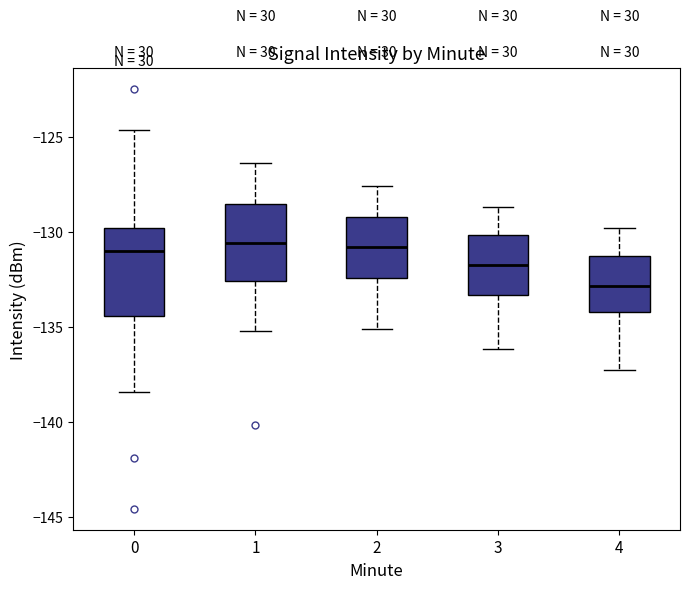

Reading left to right, read every box against the y-axis: the position of its median line, the range the box covers, and the ends of its whiskers. The values are not printed on the chart, so give them approximately, as read against the axis.

0: median -131.0, box -134.5 to -130.0, whiskers -138.5 to -124.5
1: median -130.5, box -132.5 to -128.5, whiskers -135.0 to -126.5
2: median -131.0, box -132.5 to -129.0, whiskers -135.0 to -127.5
3: median -131.5, box -133.5 to -130.0, whiskers -136.0 to -128.5
4: median -133.0, box -134.0 to -131.0, whiskers -137.5 to -130.0